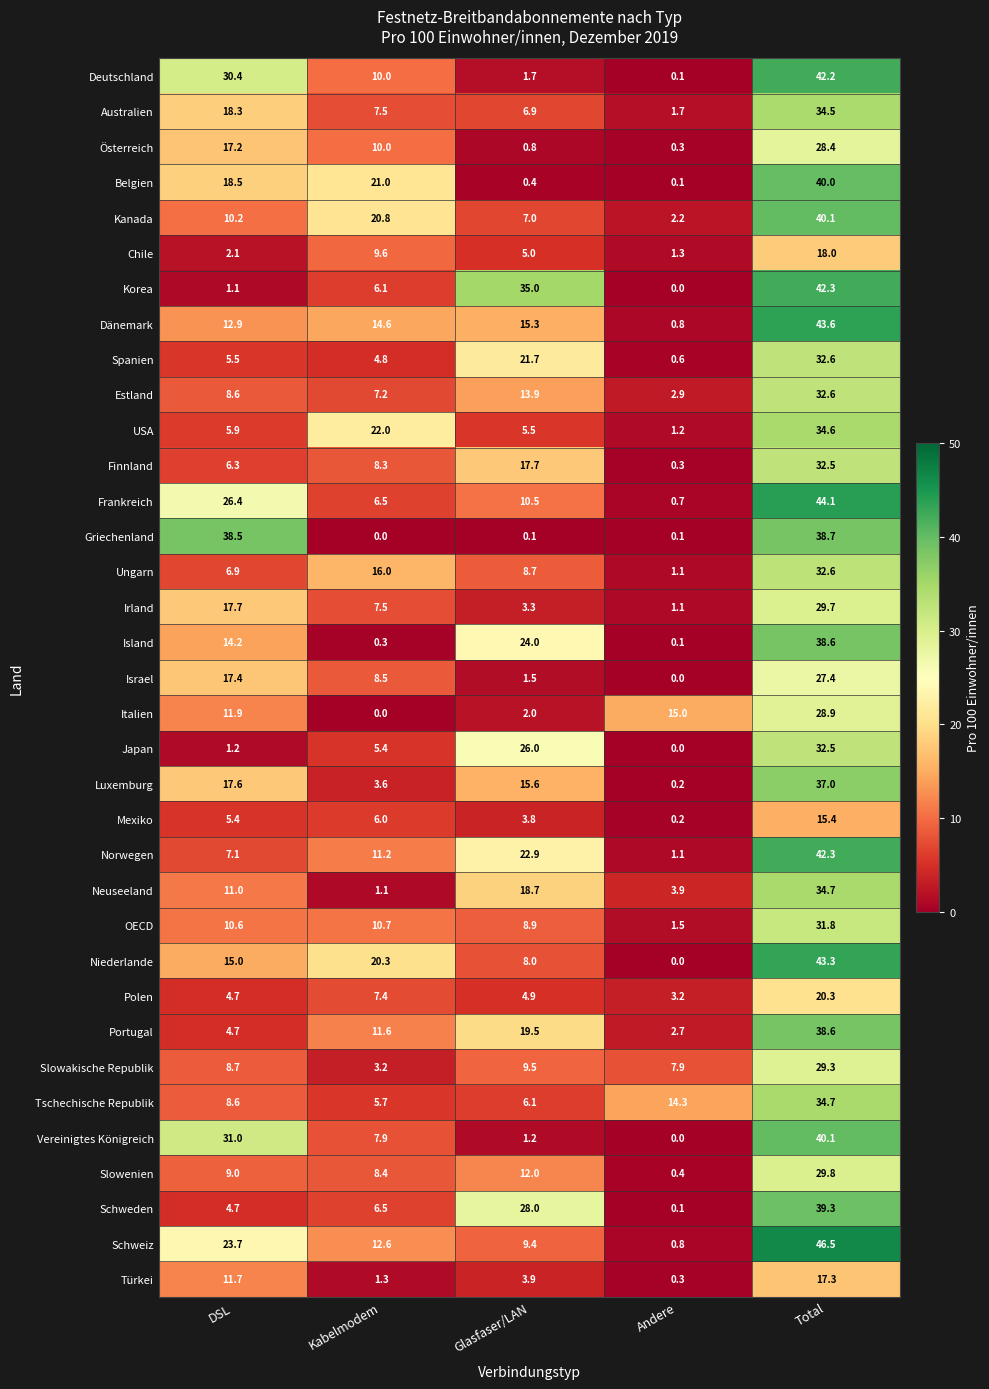

Is it true that Italien equals 3.5 at Glasfaser/LAN?

False